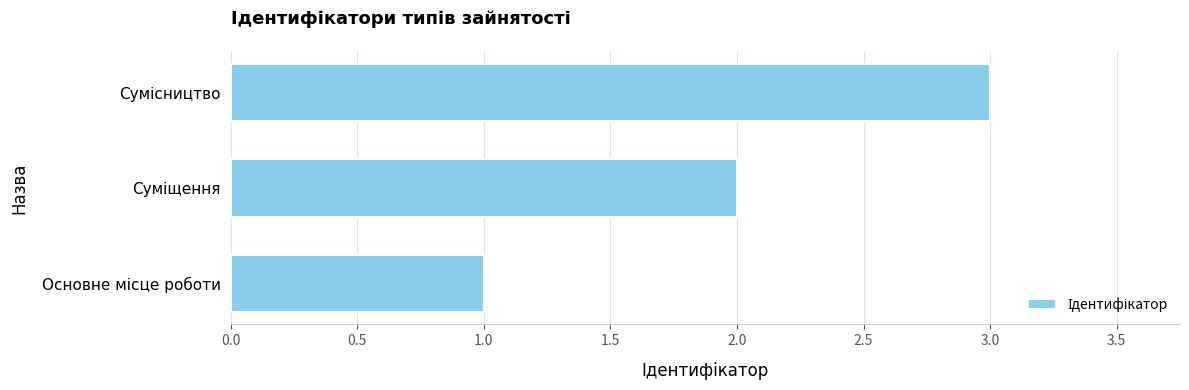

What is the average value?

2